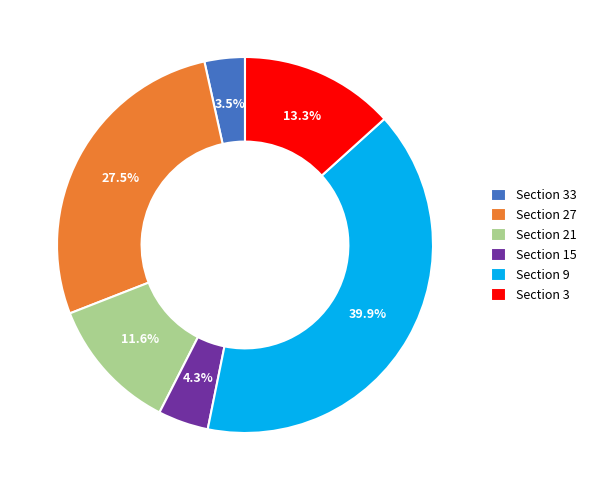

Which category has the biggest portion of the pie?

Section 9